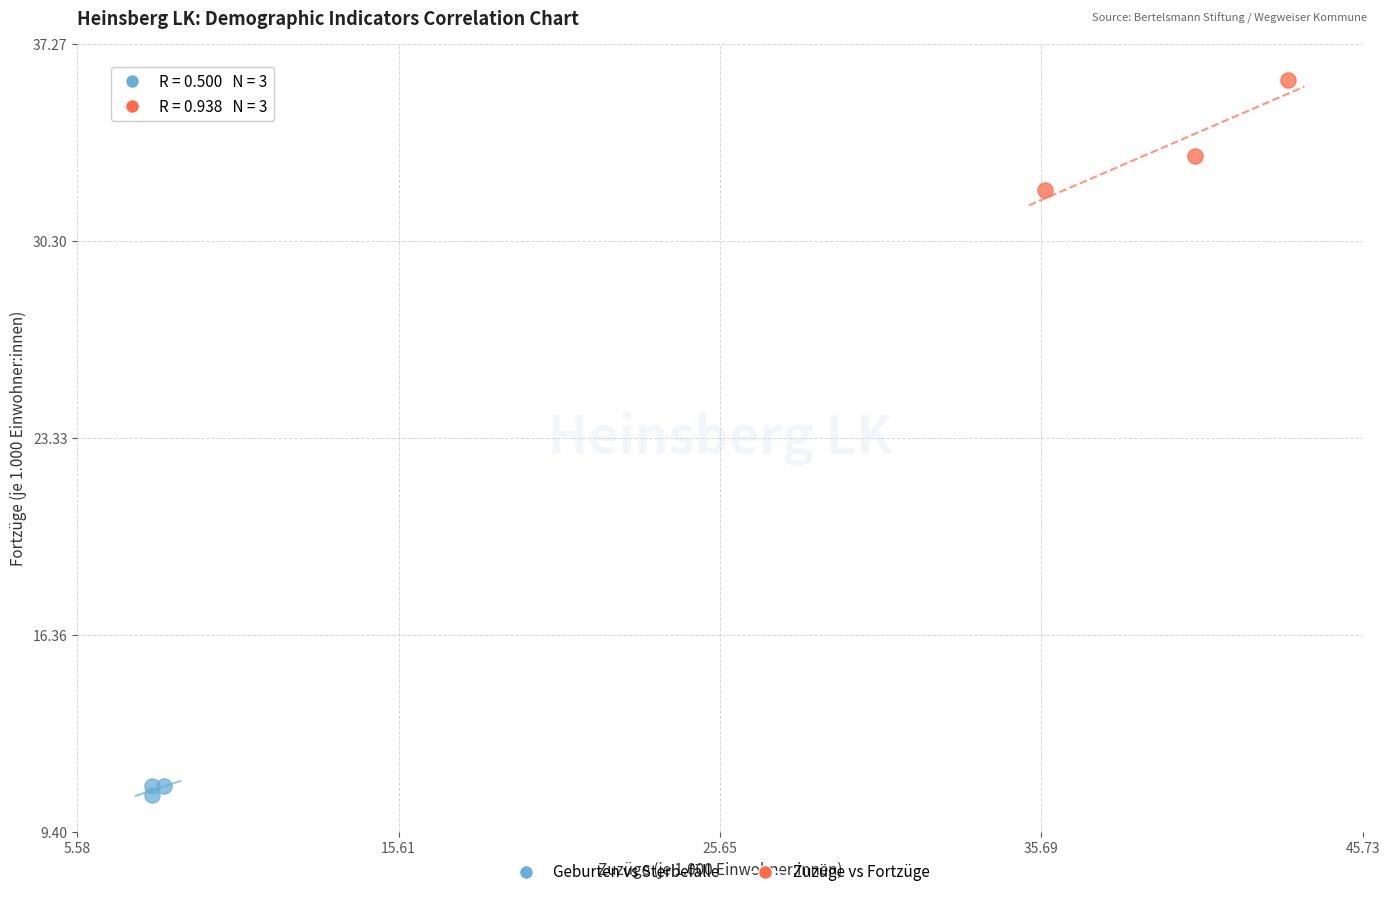

Which series contains the lowest Y value?

Geburten vs Sterbefälle